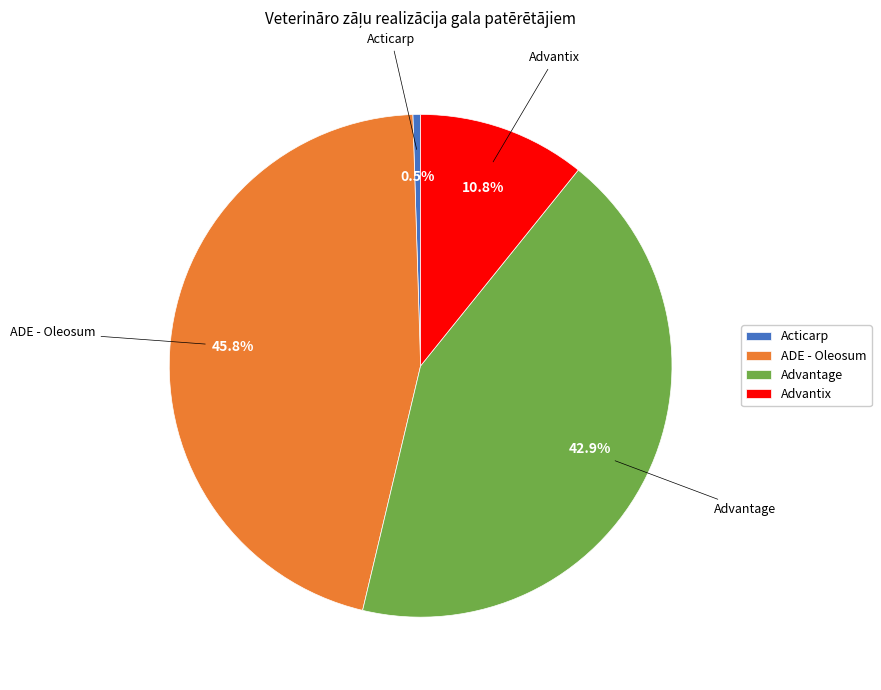

Does Advantage account for over 50% of the chart?

No